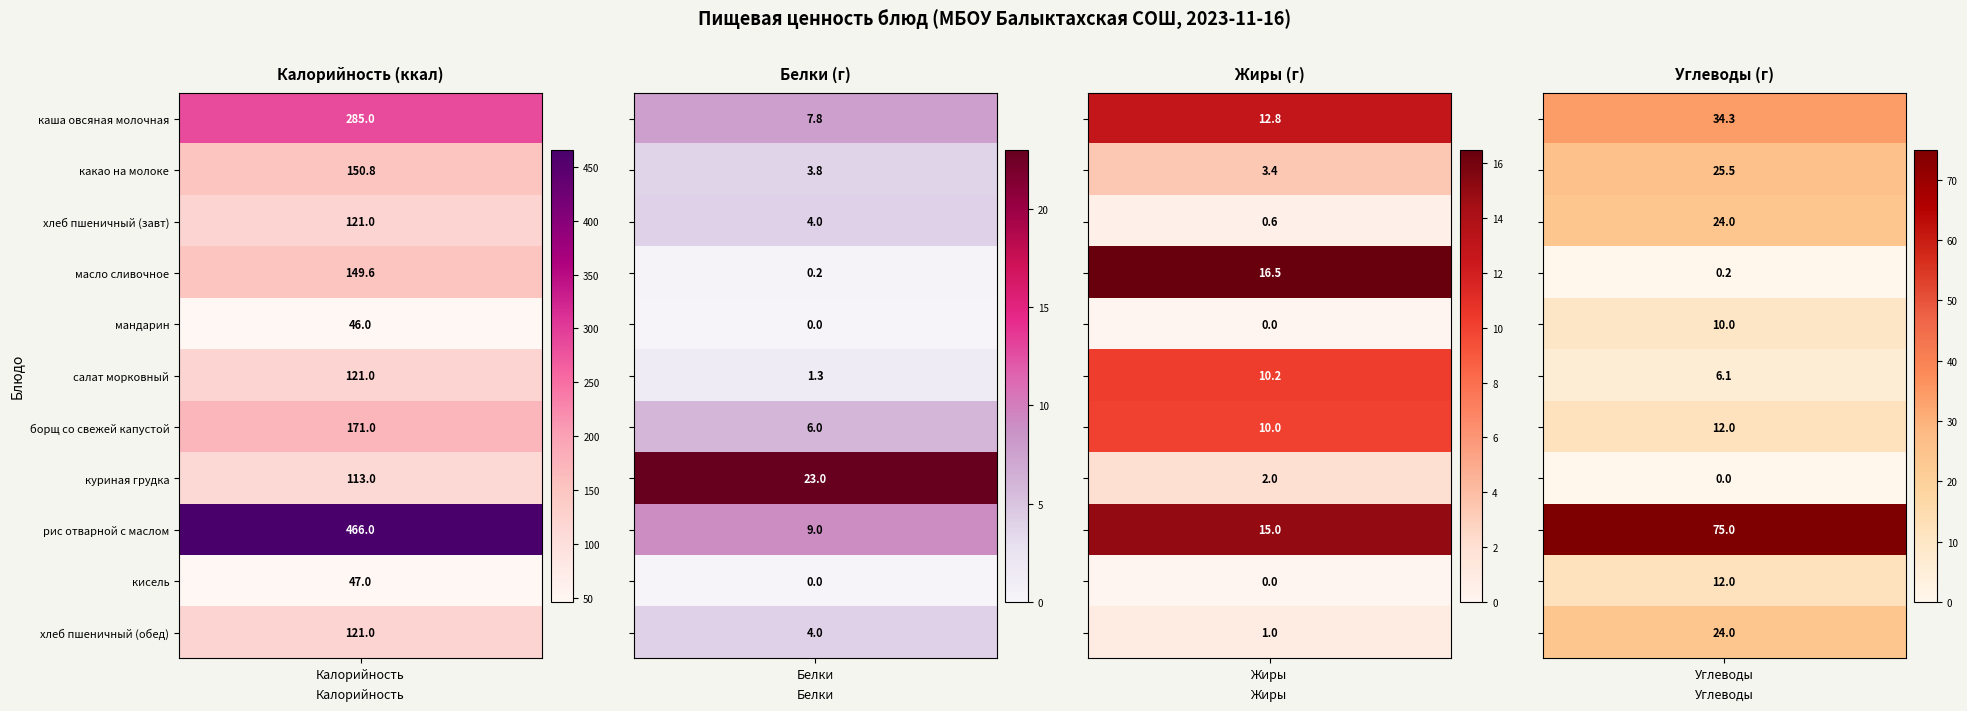

How many values in the Обед (грудка) series exceed 23?

1